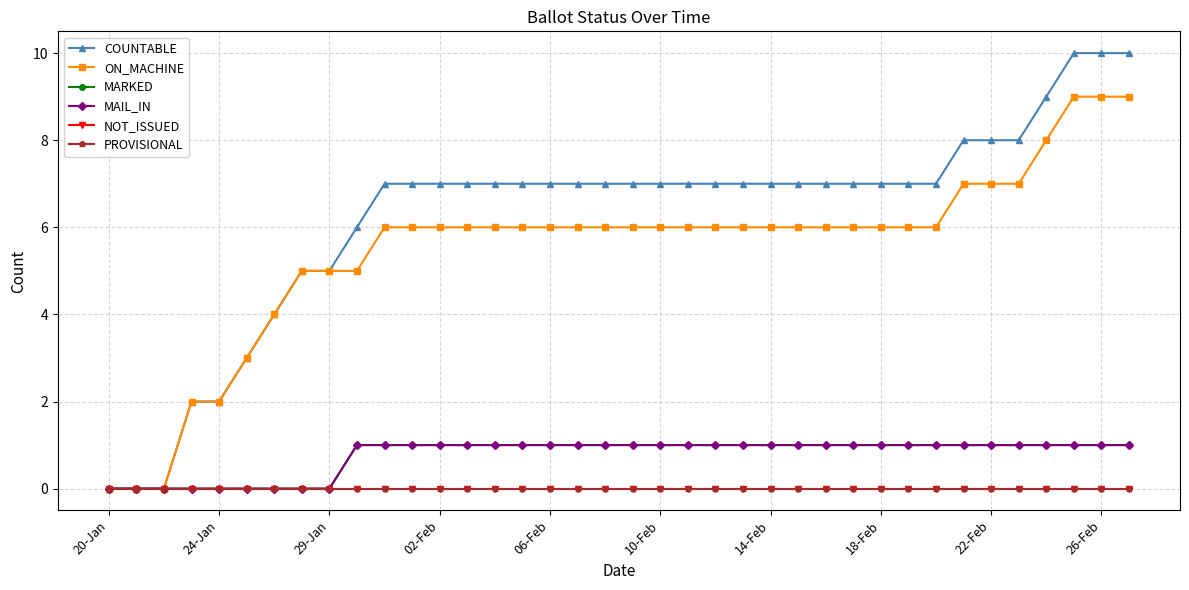

Does the chart have visible grid lines?

Yes